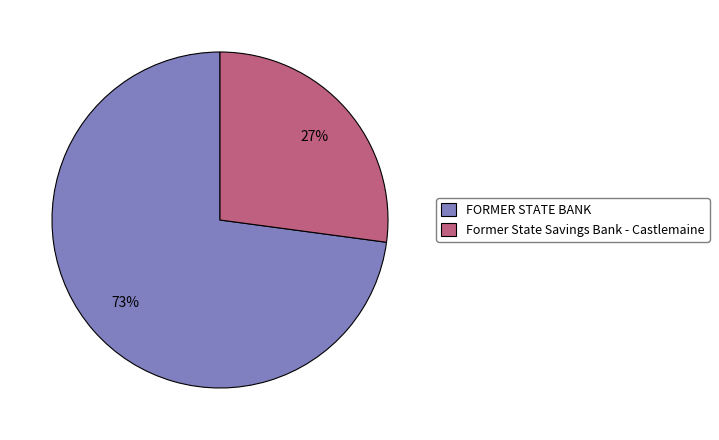

To the nearest percent, what percentage of the pie is FORMER STATE BANK?

73%